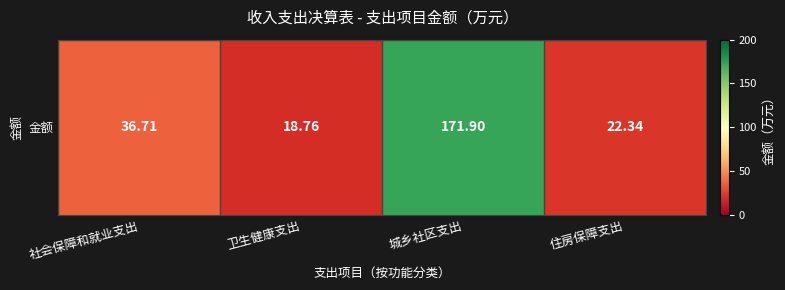

What is the difference between the values at 卫生健康支出 and 城乡社区支出?

153.1